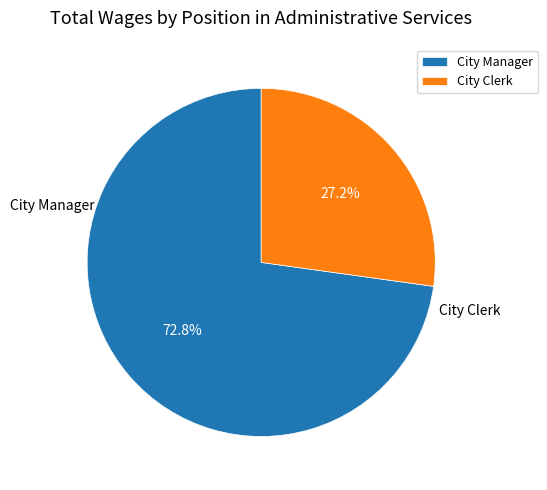

What is the largest slice in the pie chart?

City Manager